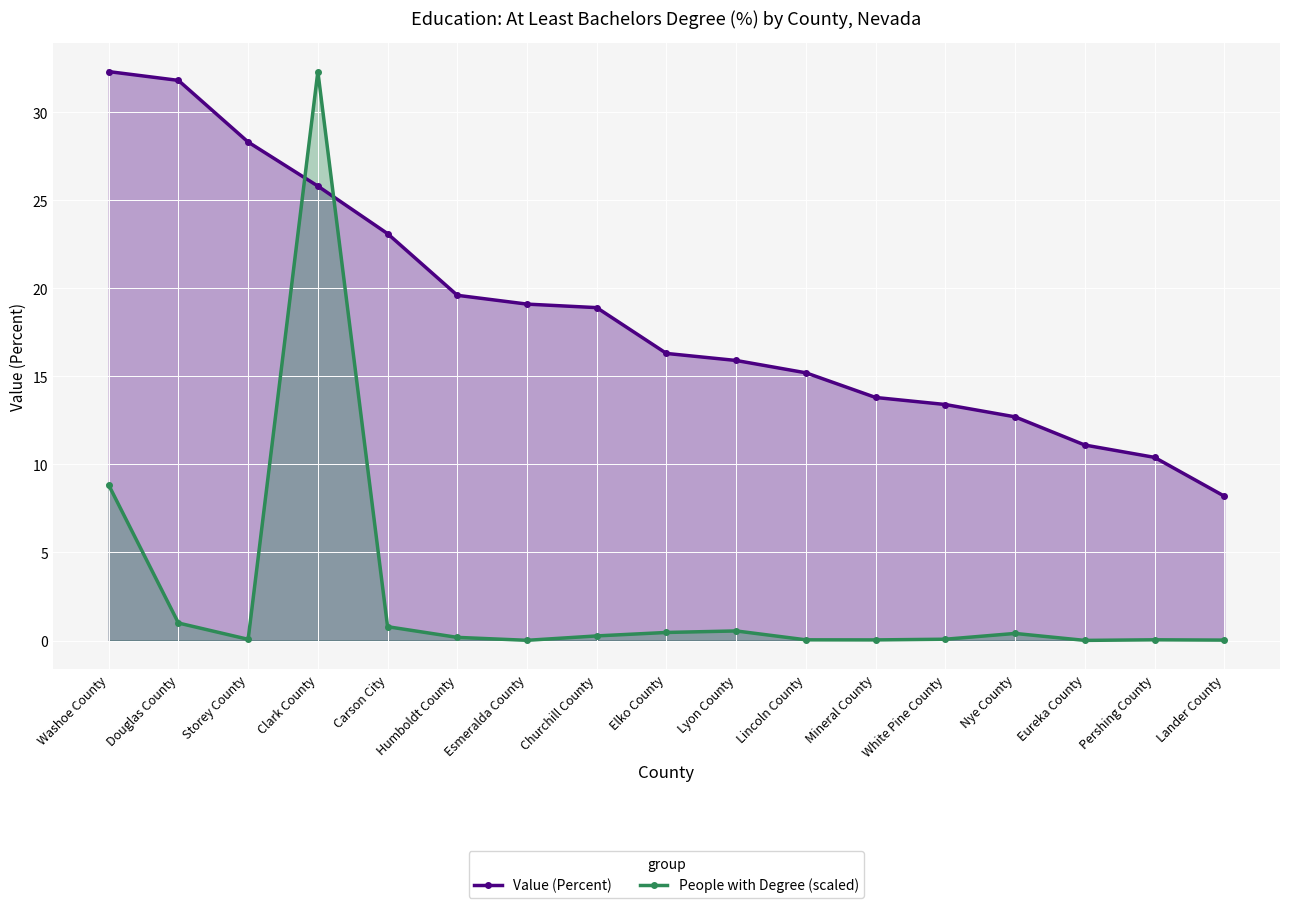

After their last crossing, which series has the higher values: Value (Percent) or People with Degree (scaled)?

Value (Percent)